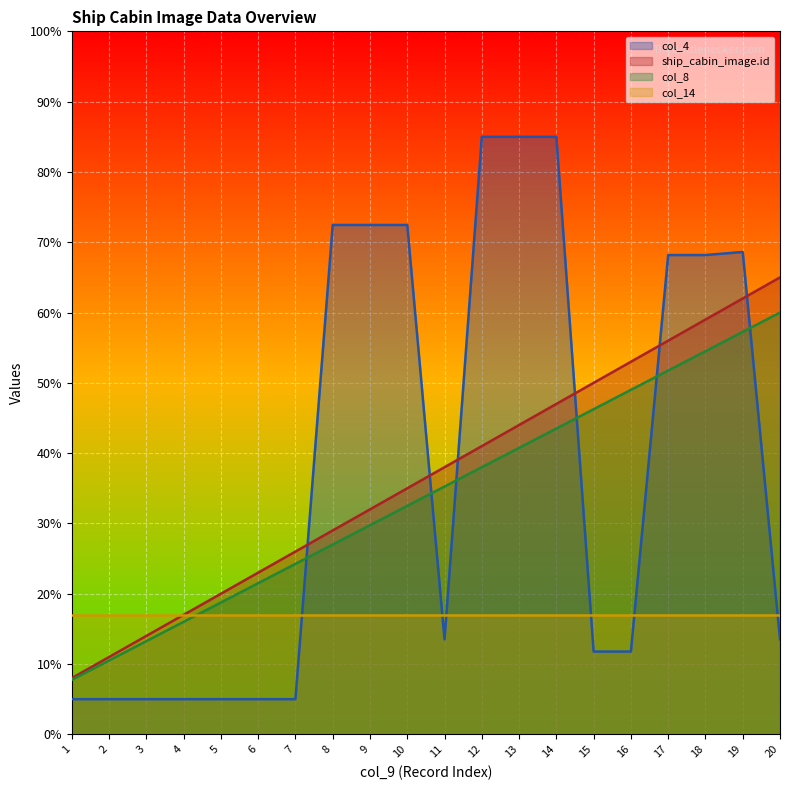

Does the chart display data point markers on the line(s)?

No